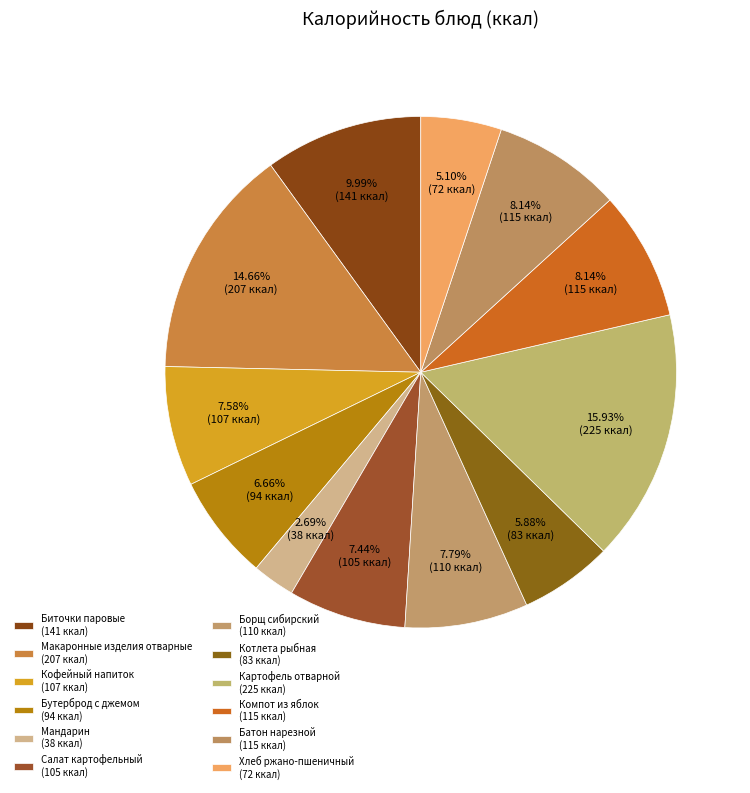

Rank the categories by value from lowest to highest.

Мандарин, Хлеб ржано-пшеничный, Котлета рыбная, Бутерброд с джемом, Салат картофельный, Кофейный напиток, Борщ сибирский, Компот из яблок, Батон нарезной, Биточки паровые, Макаронные изделия отварные, Картофель отварной